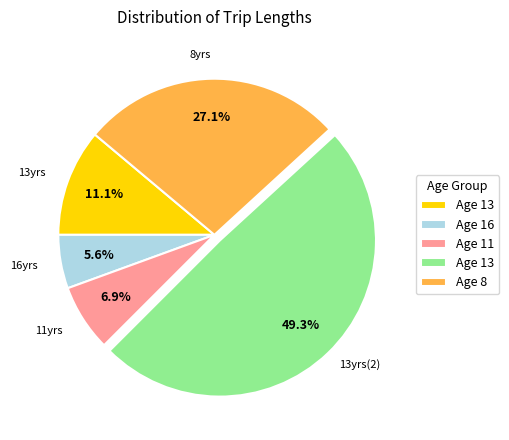

To the nearest percent, what is the difference between the largest and smallest slice percentages?

44%